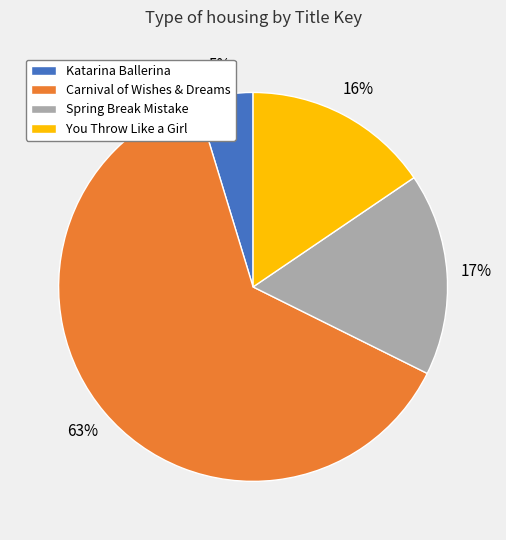

Which category has the biggest portion of the pie?

Carnival of Wishes & Dreams